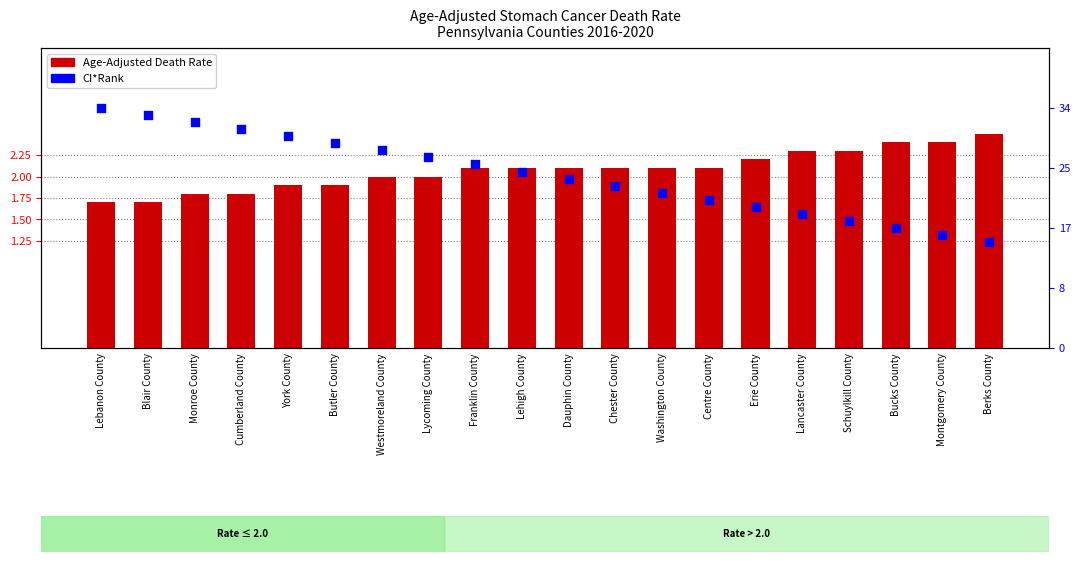

What are all the series names shown in the legend?

Age-Adjusted Death Rate, CI*Rank